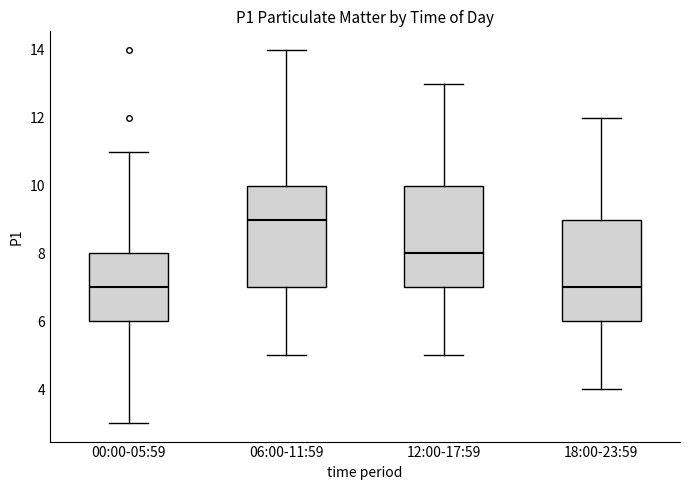

Reading left to right, transcribe this box plot: for each box, give where its median line is, the range the box spans, and where its two whiskers end, as read against the y-axis. The values are not printed on the chart, so give them approximately, as read against the axis.

00:00-05:59: median 7, box 6 to 8, whiskers 3 to 11
06:00-11:59: median 9, box 7 to 10, whiskers 5 to 14
12:00-17:59: median 8, box 7 to 10, whiskers 5 to 13
18:00-23:59: median 7, box 6 to 9, whiskers 4 to 12